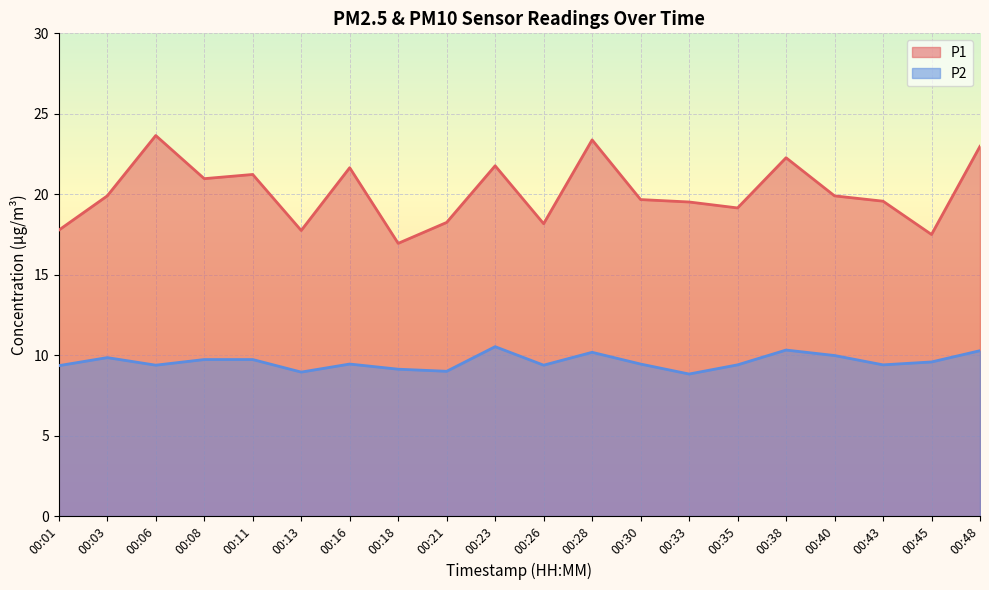

Reading left to right, transcribe all the data shown in this chart.

P1: 00:01=17.8	00:03=19.9	00:06=23.6	00:08=21.0	00:11=21.2	00:13=17.8	00:16=21.6	00:18=16.9	00:21=18.2	00:23=21.8	00:26=18.2	00:28=23.4	00:30=19.7	00:33=19.5	00:35=19.1	00:38=22.3	00:40=19.9	00:43=19.6	00:45=17.5	00:48=23.0
P2: 00:01=9.3	00:03=9.8	00:06=9.4	00:08=9.7	00:11=9.7	00:13=8.9	00:16=9.4	00:18=9.1	00:21=9.0	00:23=10.5	00:26=9.4	00:28=10.2	00:30=9.4	00:33=8.8	00:35=9.4	00:38=10.3	00:40=10.0	00:43=9.4	00:45=9.6	00:48=10.3